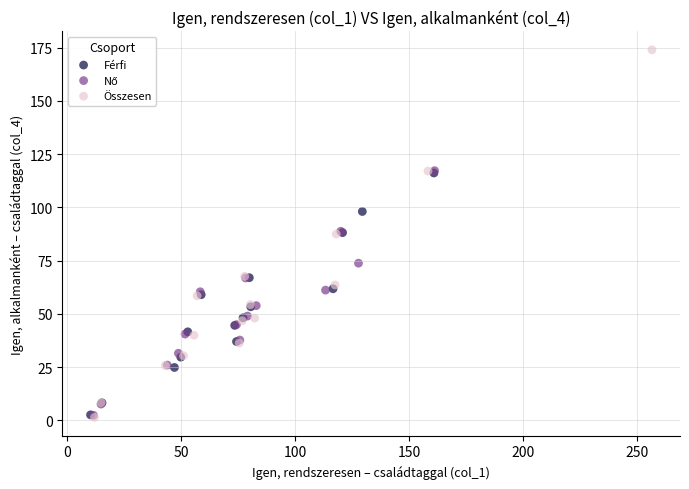

Which series reaches the maximum Y coordinate?

Összesen